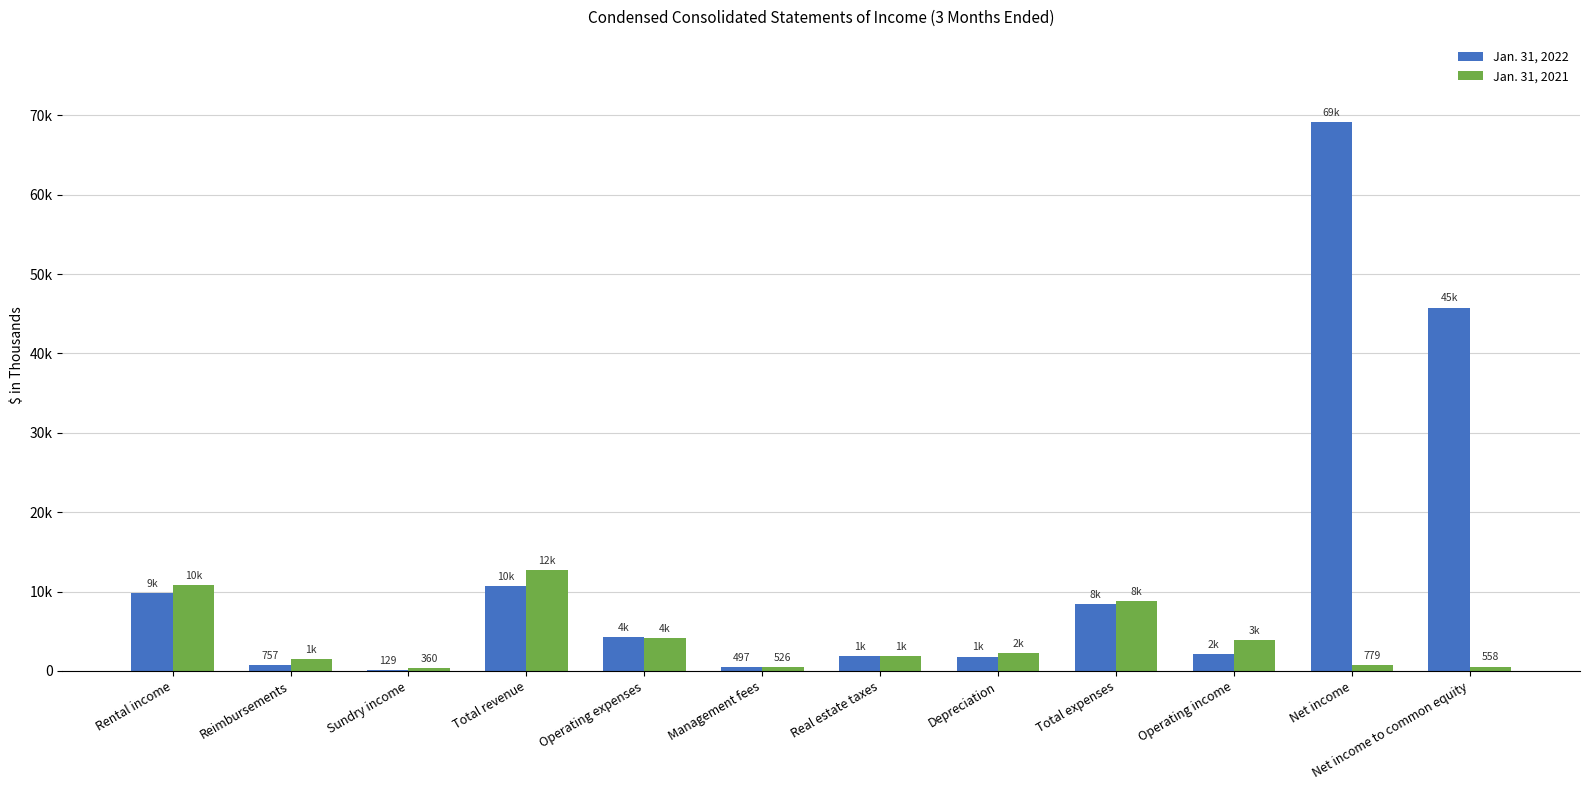

Are the bars horizontal?

No